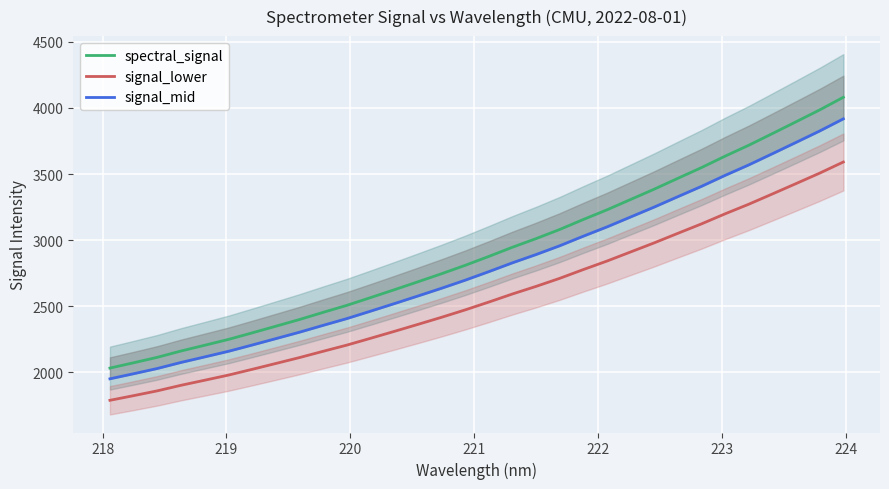

What is the minimum value for spectral_signal?

2032.3